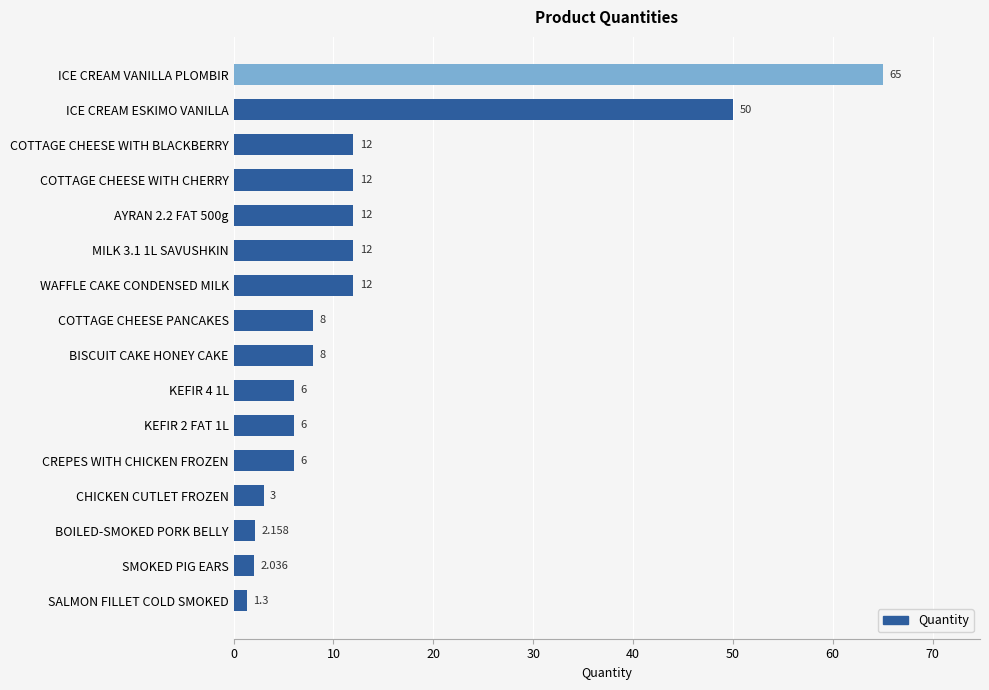

Which has a higher value, ICE CREAM VANILLA PLOMBIR or MILK 3.1 1L SAVUSHKIN?

ICE CREAM VANILLA PLOMBIR